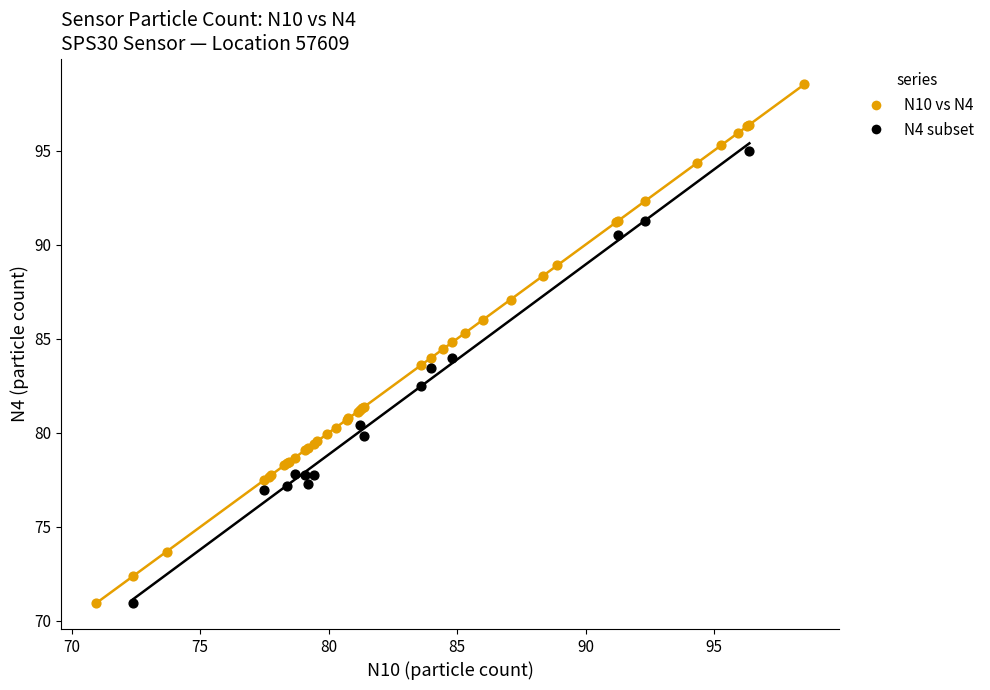

Which series reaches the maximum Y coordinate?

N10 vs N4